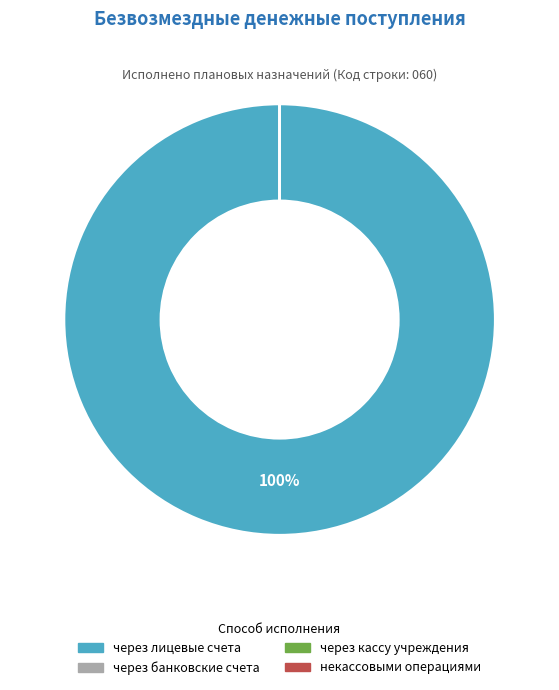

How many segments does this pie chart have?

4